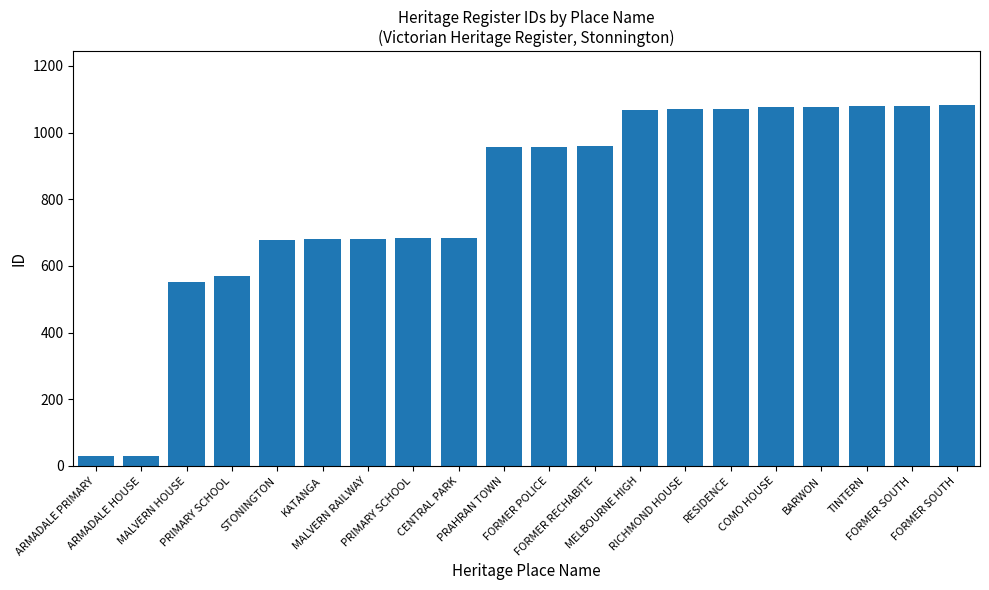

What is the label of the 7th bar from the right?

RICHMOND HOUSE